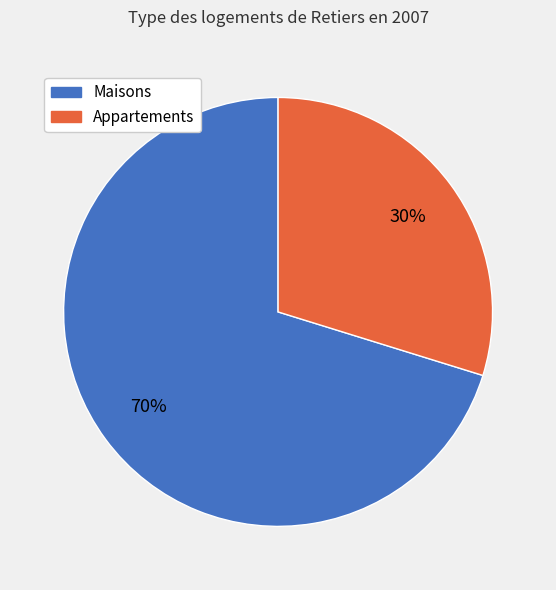

To the nearest percent, what is the difference between the largest and smallest slice percentages?

40%